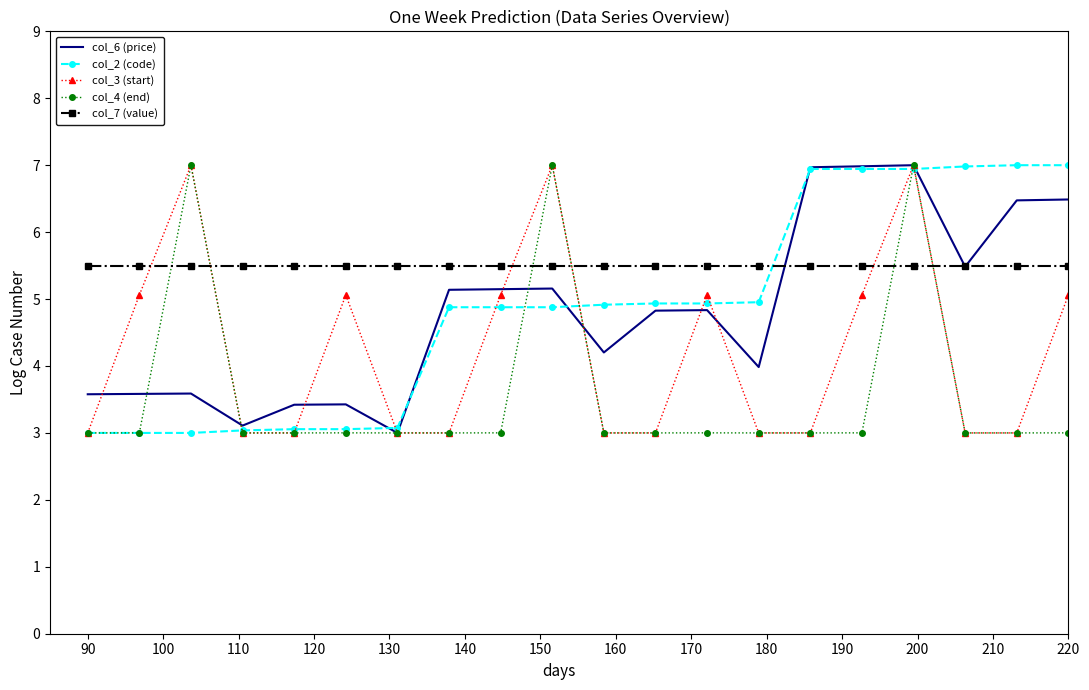

True or false: col_2 (code) and col_7 (value) cross at least once.

True